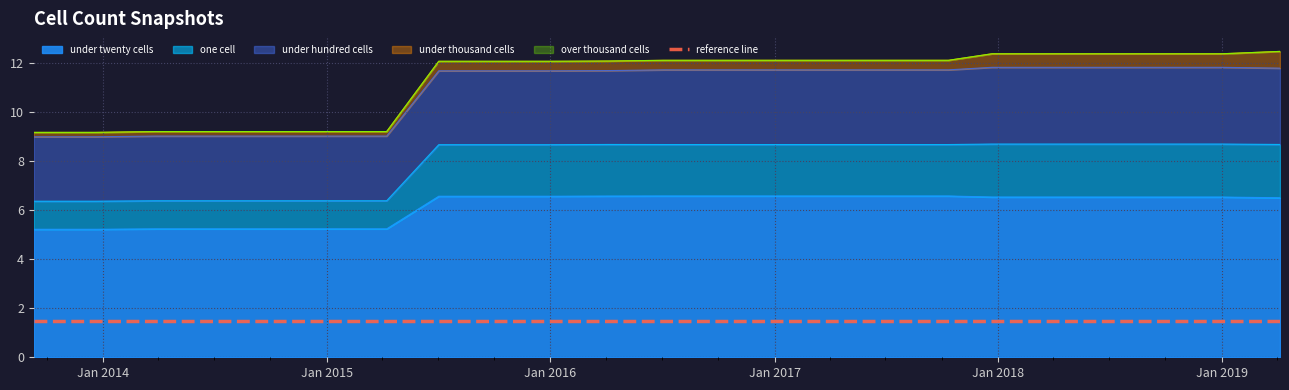

True or false: under_twenty_cells and under_hundred_cells intersect in this chart.

False